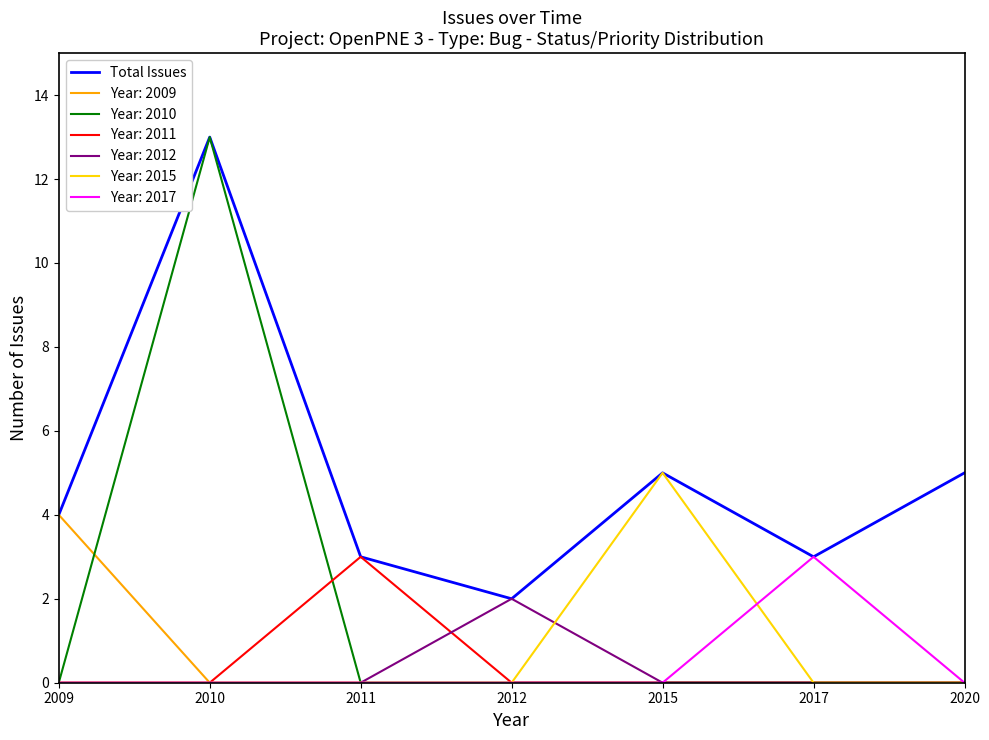

What is the total value across all series at 2011?

6